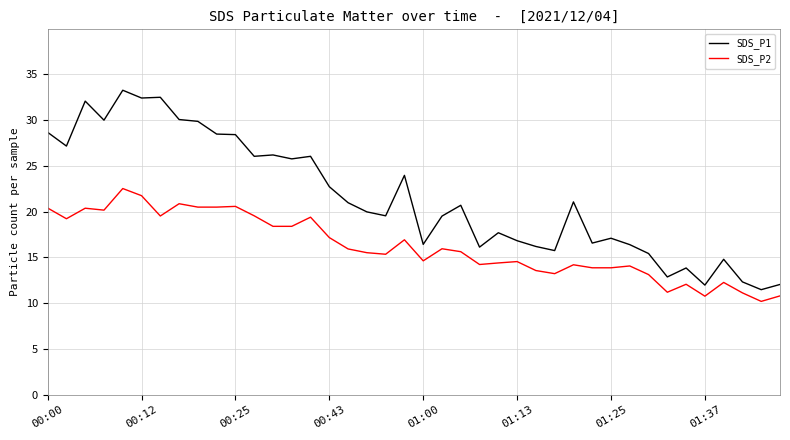

In SDS_P1, how many points are higher than both neighbors (excluding endpoints)?

12